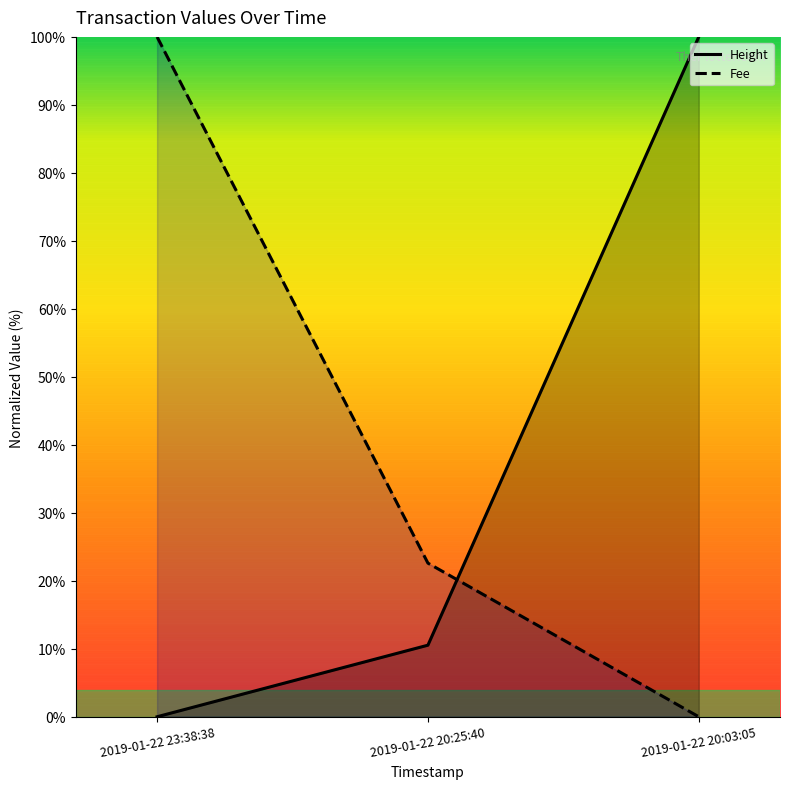

True or false: Fee has a value of 178.9 at 2019-01-22 23:38:38.

False